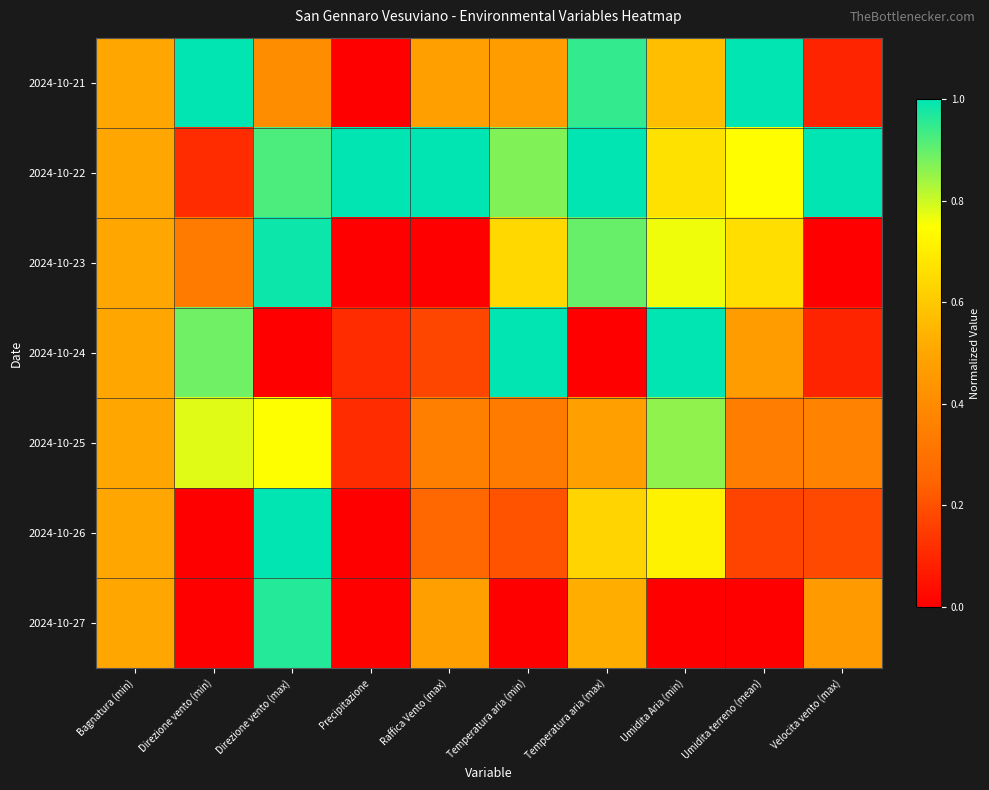

What is the difference between the highest and lowest values at Temperatura aria (min)?

1.0